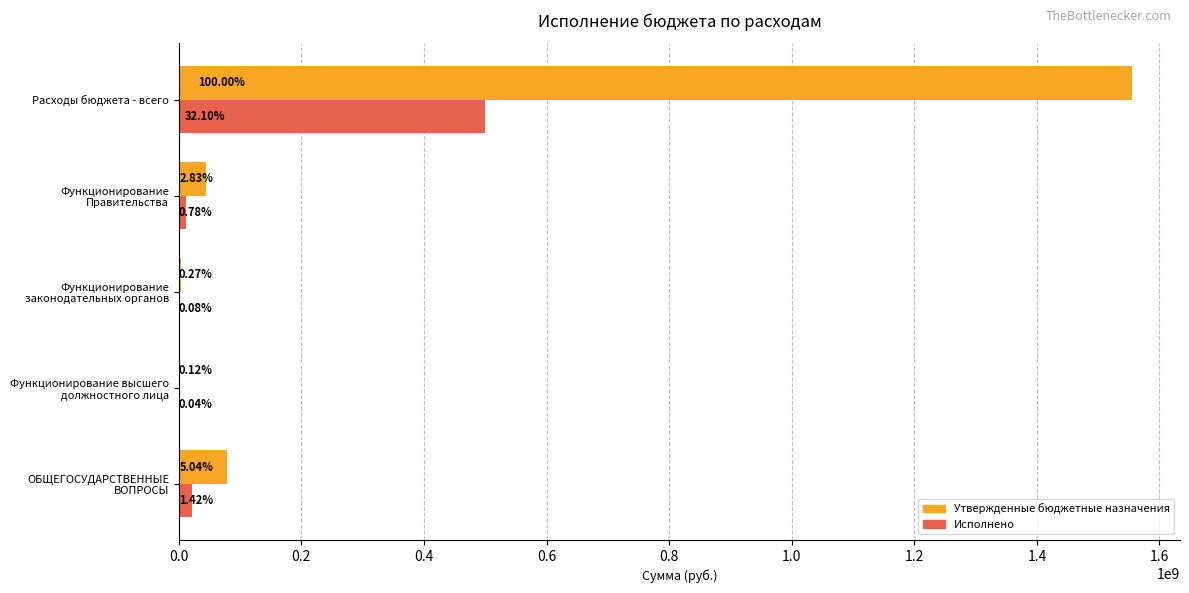

What are all the series names shown in the legend?

Утвержденные бюджетные назначения, Исполнено